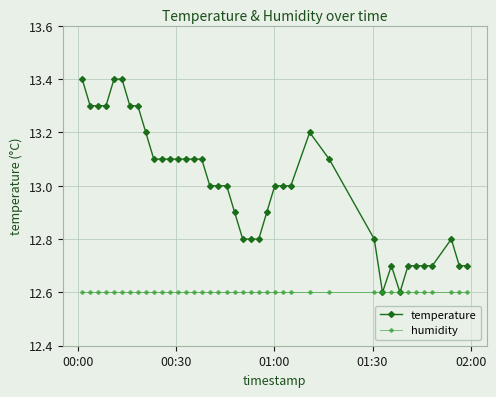

What is the highest value of the humidity series?

12.6